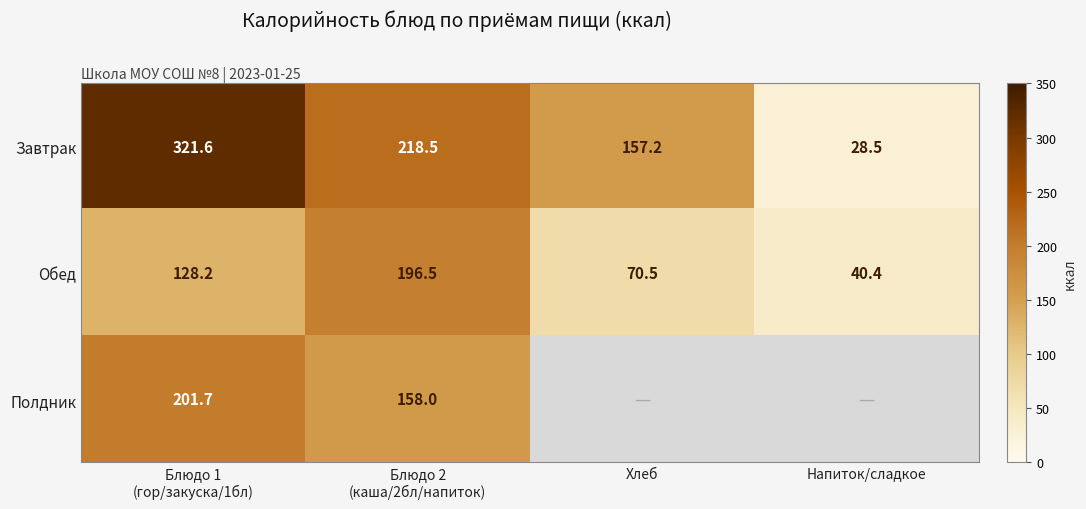

What is the maximum value for Обед?

196.5